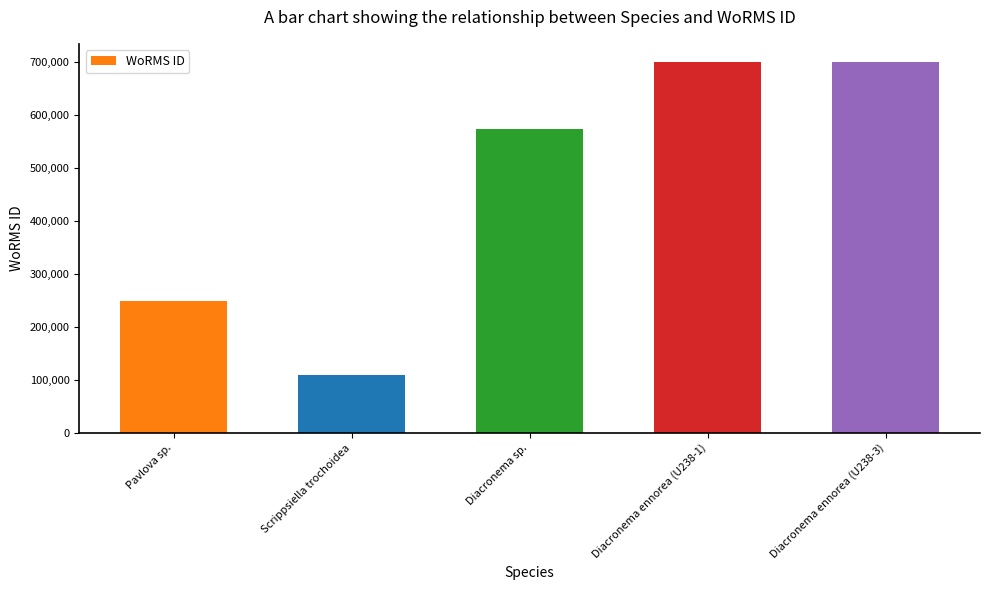

Approximately how many times larger is the value at Diacronema ennorea (U238-1) compared to Diacronema sp.?

1.2